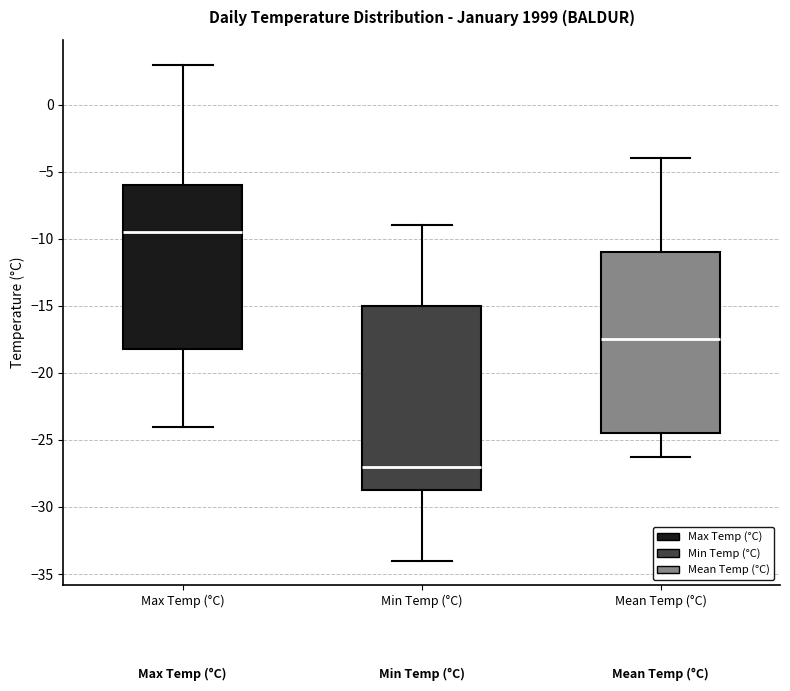

Where does the lower whisker of the box for Mean Temp (°C) end on the y-axis? The values are not printed on the chart, so give them approximately, as read against the axis.

-26.5